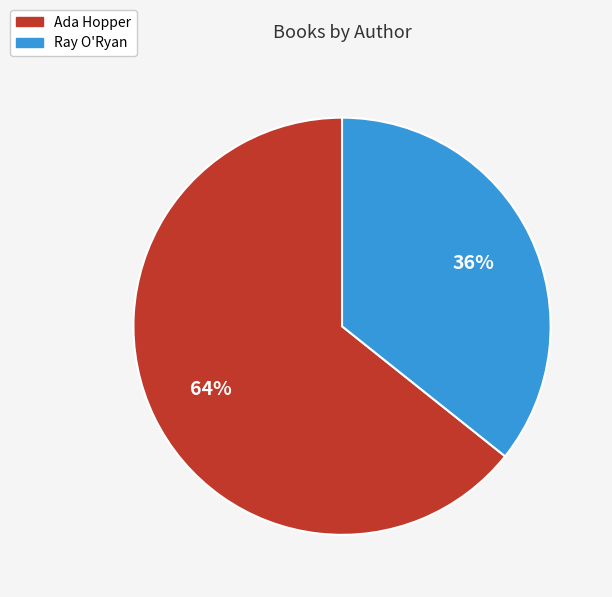

Is there any slice that represents more than half of the pie?

Yes